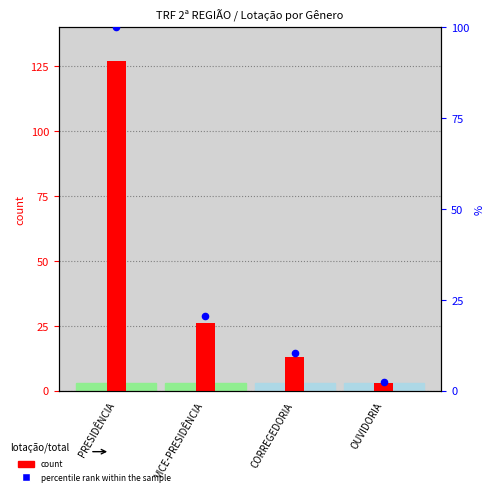

At how many categories does at least one series exceed 58?

1